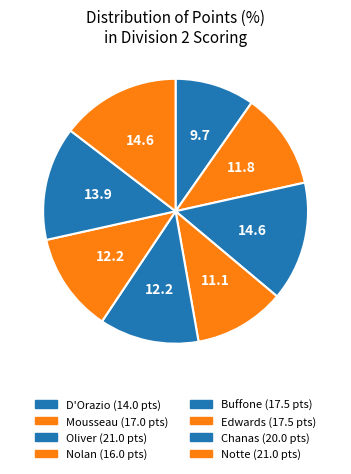

Does Chanas account for over 50% of the chart?

No